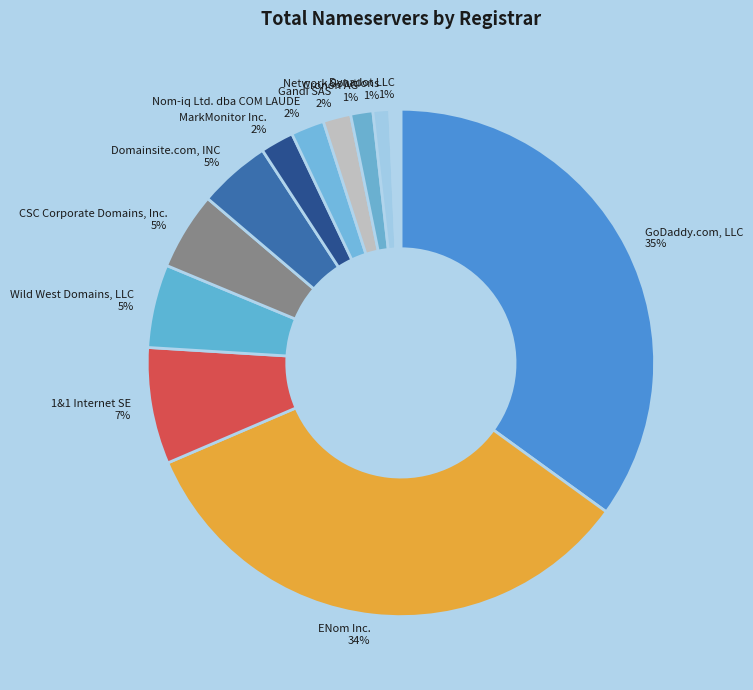

What is the largest slice in the pie chart?

GoDaddy.com, LLC